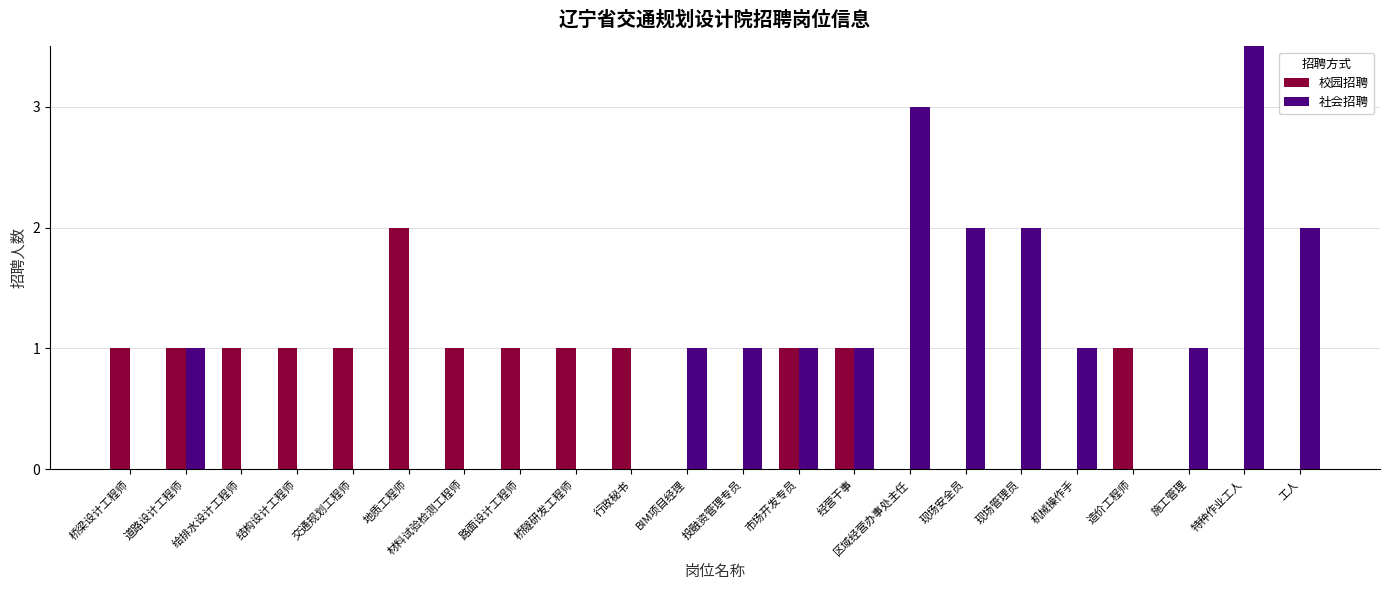

What is the difference between the maximum and minimum values in the 社会招聘 series?

4